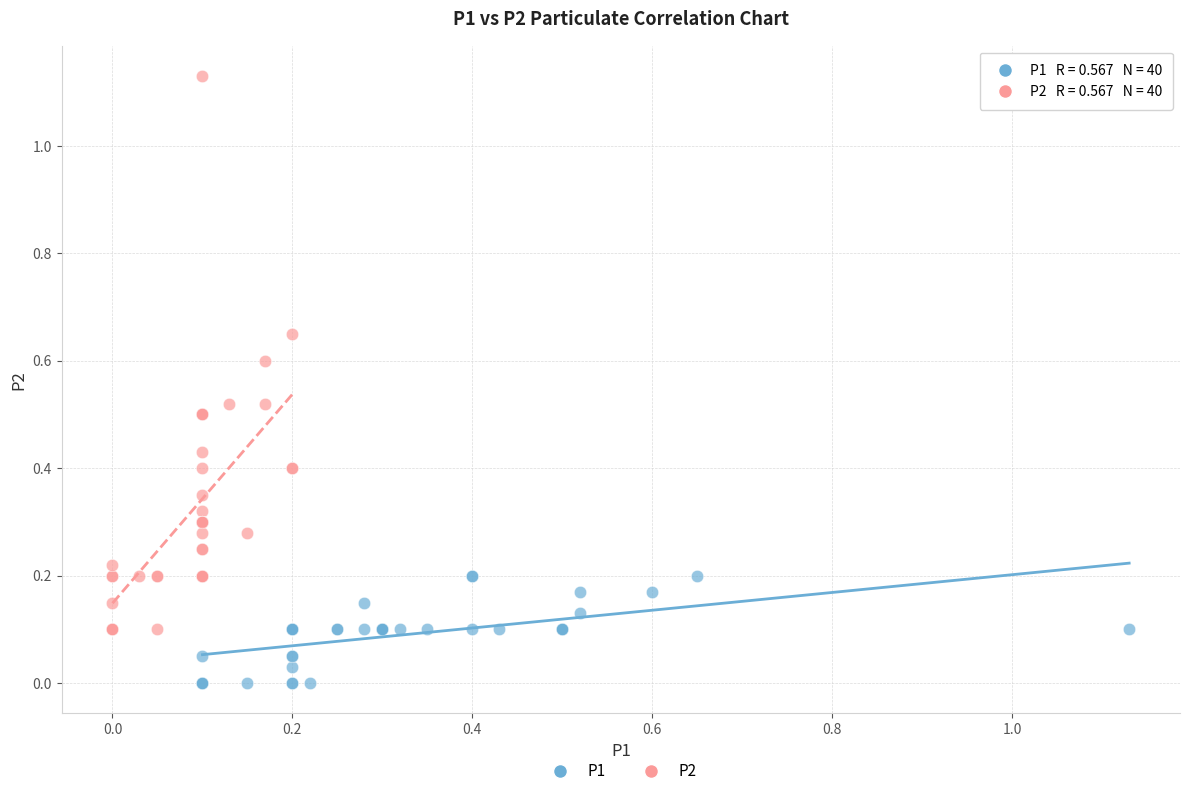

Which series reaches the minimum Y coordinate?

P1